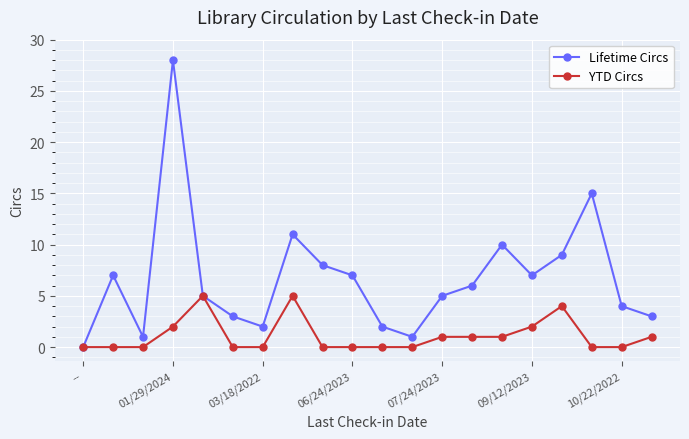

List the series in order of their peak value, highest first.

Lifetime Circs, YTD Circs